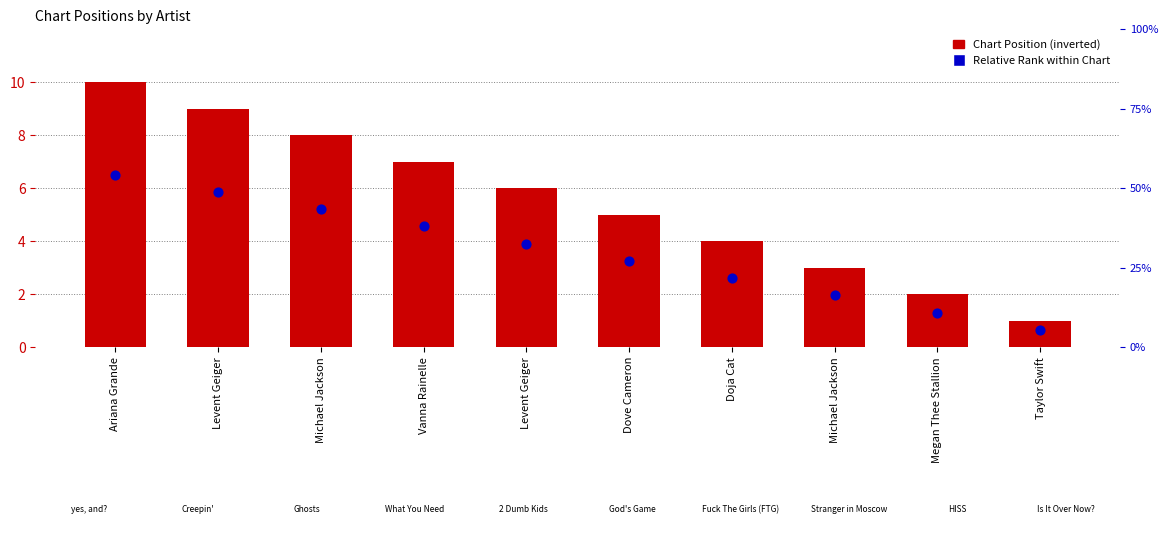

Is the value of Relative Rank within Chart at Michael Jackson greater than the value of Chart Position (inverted) at Megan Thee Stallion?

Yes